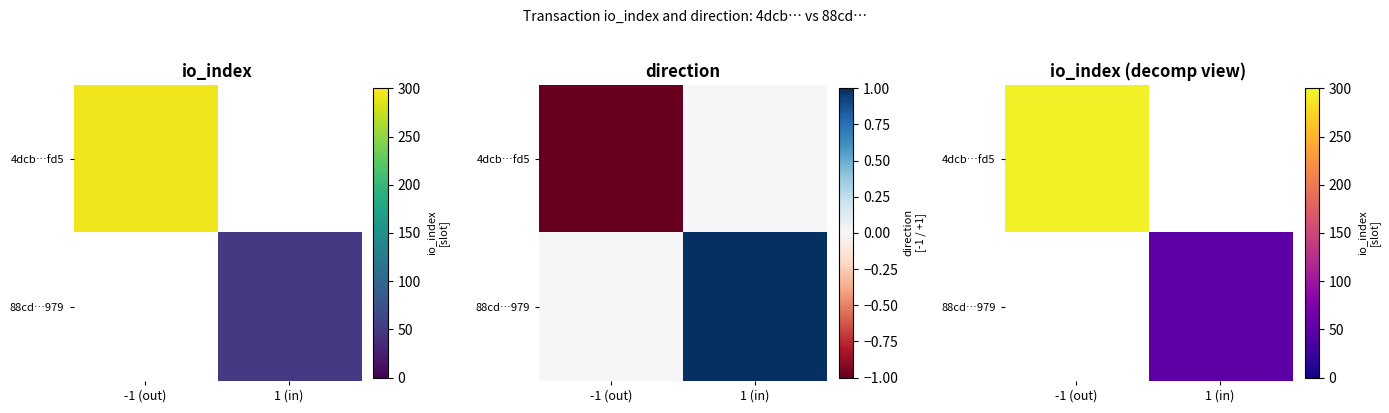

What is the highest value of the 4dcb…fd5 series?

294